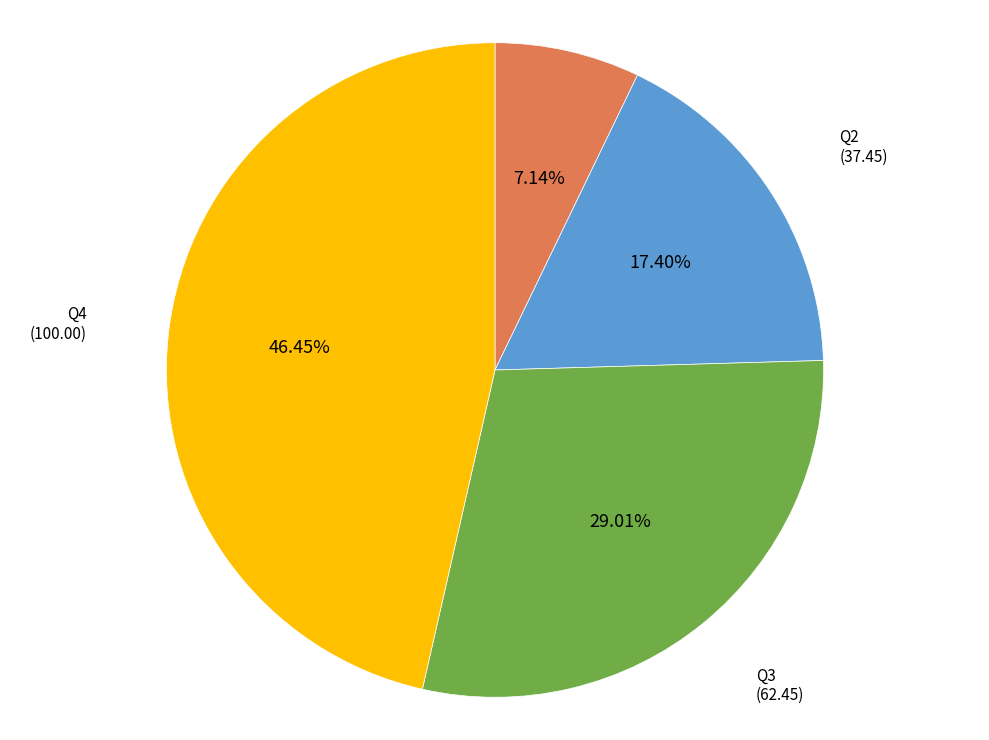

Count the number of slices in the pie.

4